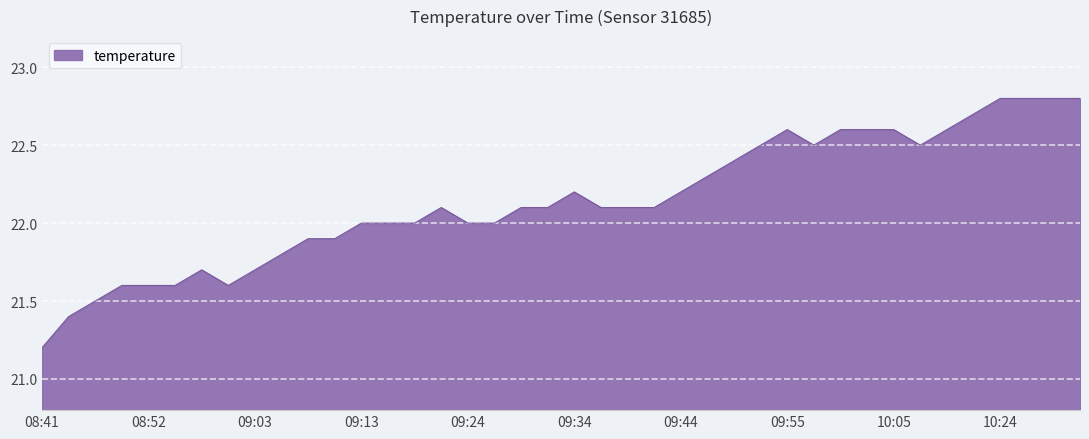

Reading left to right, transcribe all the data shown in this chart.

21.2	21.4	21.5	21.6	21.6	21.6	21.7	21.6	21.7	21.8	21.9	21.9	22.0	22.0	22.0	22.1	22.0	22.0	22.1	22.1	22.2	22.1	22.1	22.1	22.2	22.3	22.4	22.5	22.6	22.5	22.6	22.6	22.6	22.5	22.6	22.7	22.8	22.8	22.8	22.8